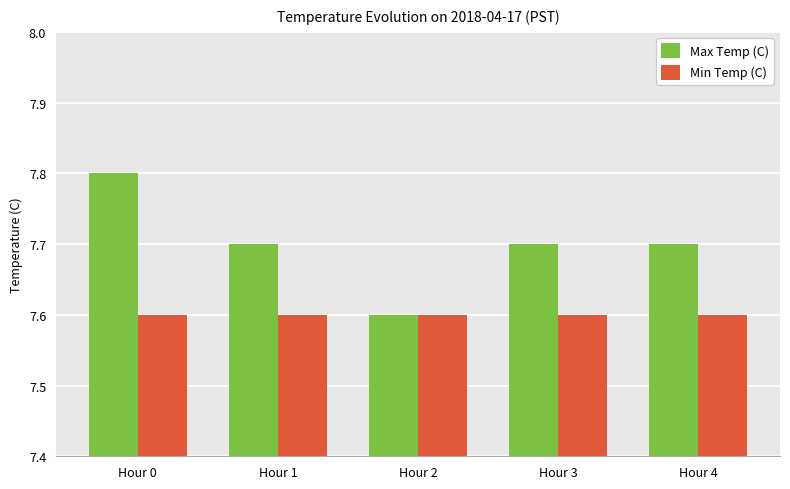

What value does the Max Temp (C) series have at Hour 4?

7.7